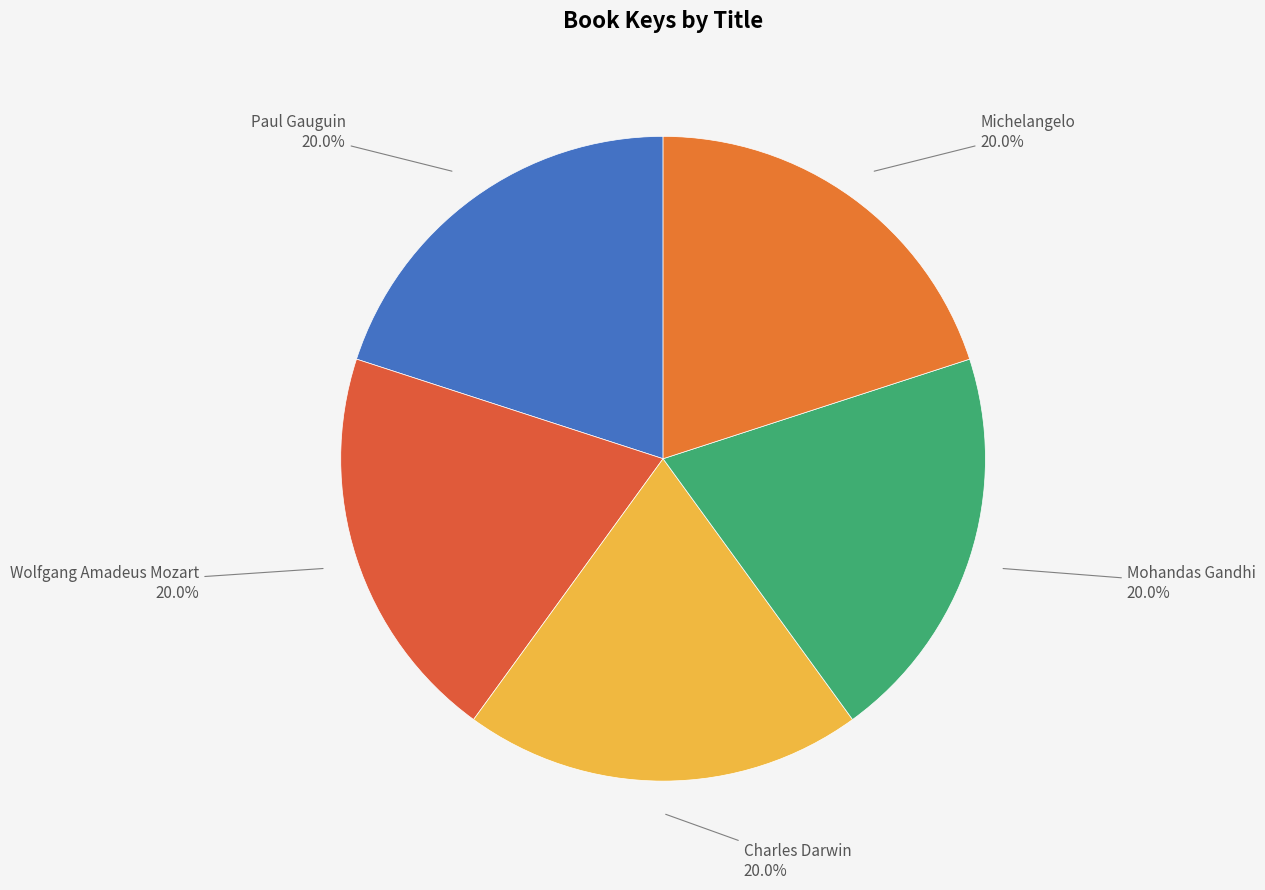

Count the number of slices in the pie.

5